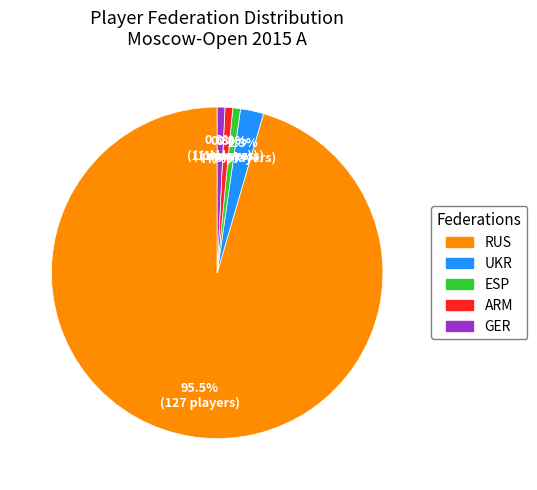

Is it true that ARM is 11% of the pie?

False